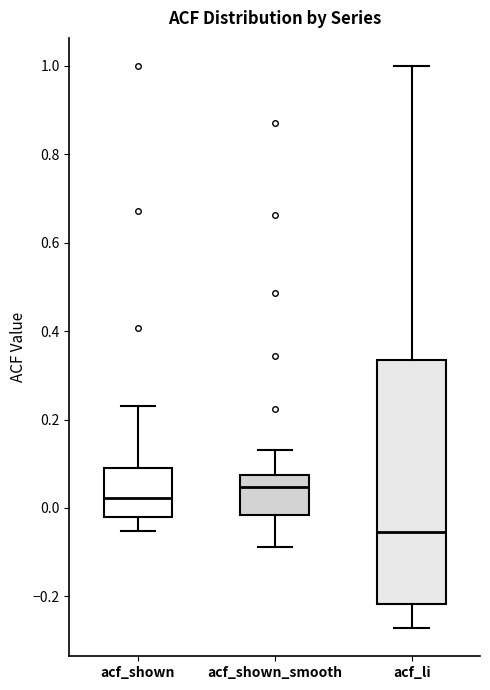

Where is the lower edge of the box for acf_shown on the y-axis? The values are not printed on the chart, so give them approximately, as read against the axis.

-0.02